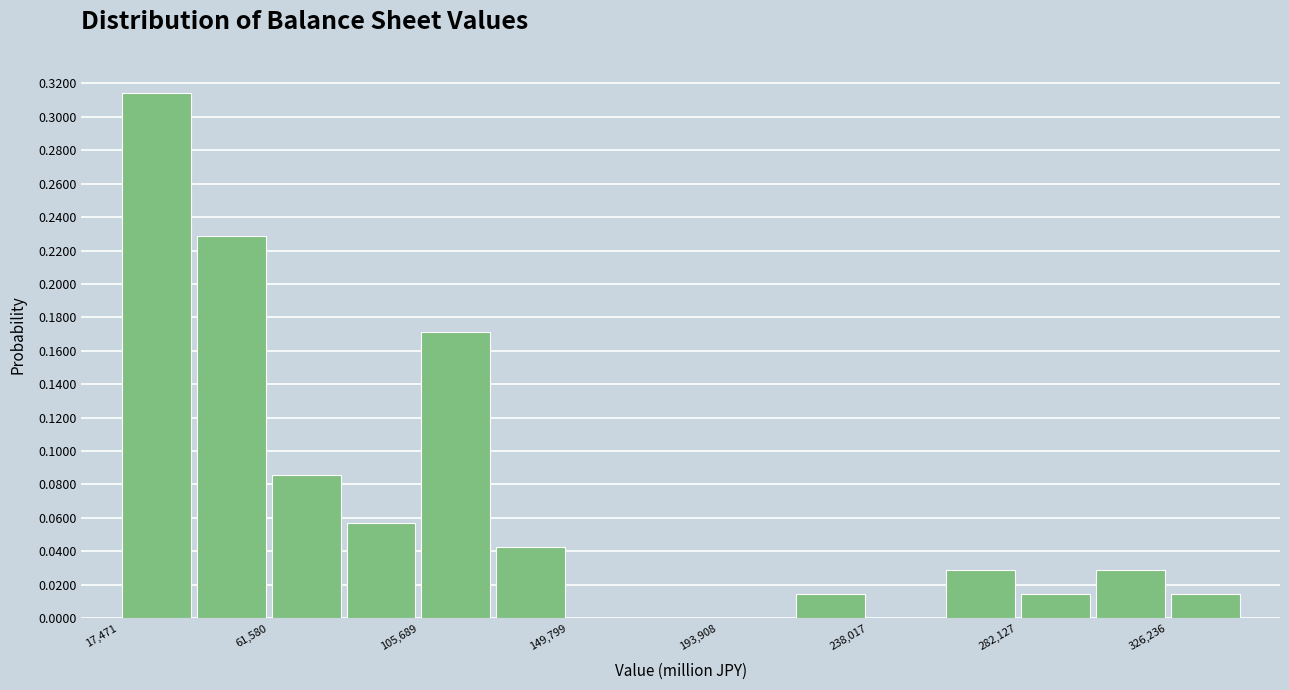

Which range on the x-axis has the tallest bar?

15000 to 40000